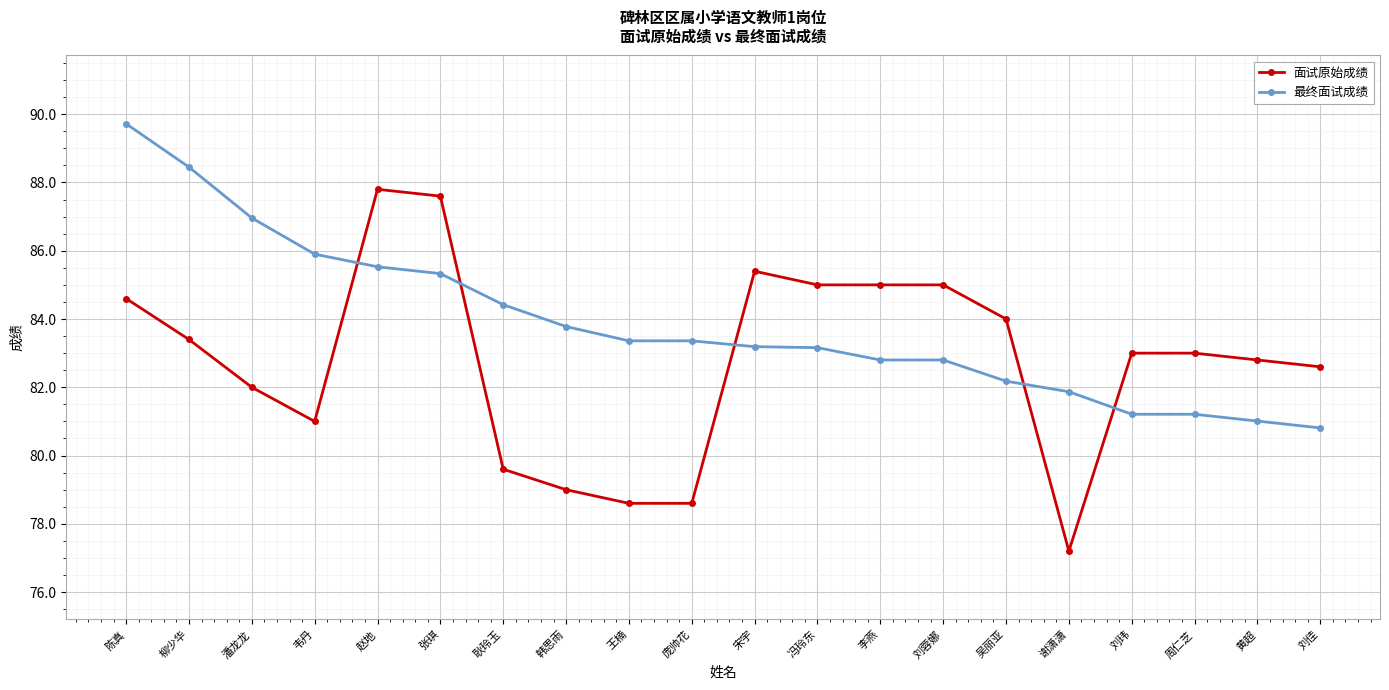

Reading left to right, what are all the values shown in this chart?

面试原始成绩: 84.6	83.4	82.0	81.0	87.8	87.6	79.6	79.0	78.6	78.6	85.4	85.0	85.0	85.0	84.0	77.2	83.0	83.0	82.8	82.6
最终面试成绩: 89.7	88.5	87.0	85.9	85.5	85.3	84.4	83.8	83.4	83.4	83.2	83.2	82.8	82.8	82.2	81.9	81.2	81.2	81.0	80.8